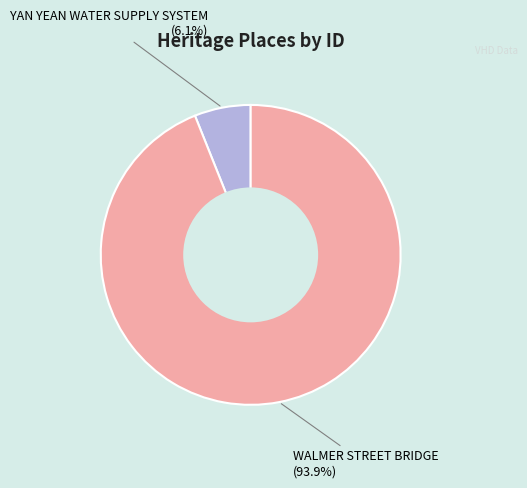

Does any single category account for the majority?

Yes